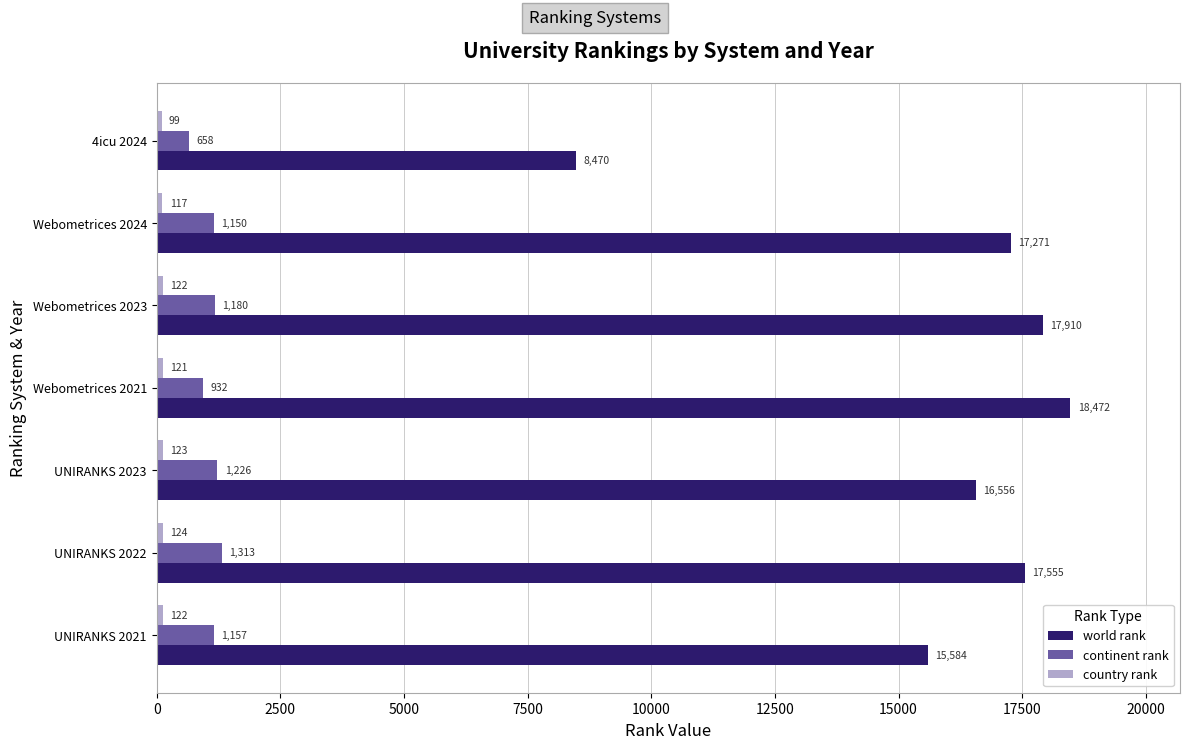

At which label is continent rank closest to 985?

Webometrices 2021